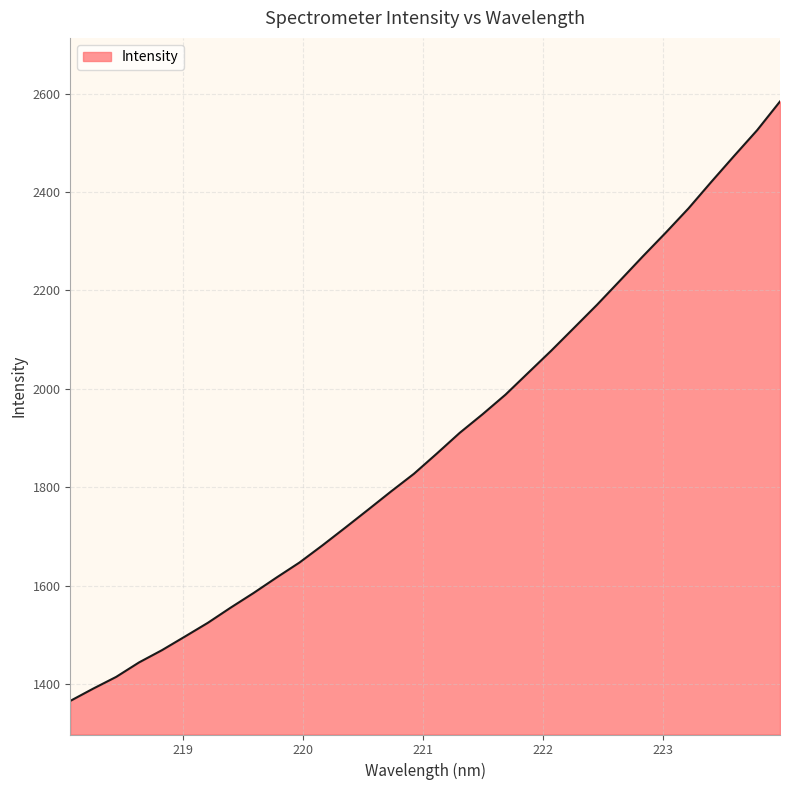

What is the maximum value shown in the chart?

2584.0